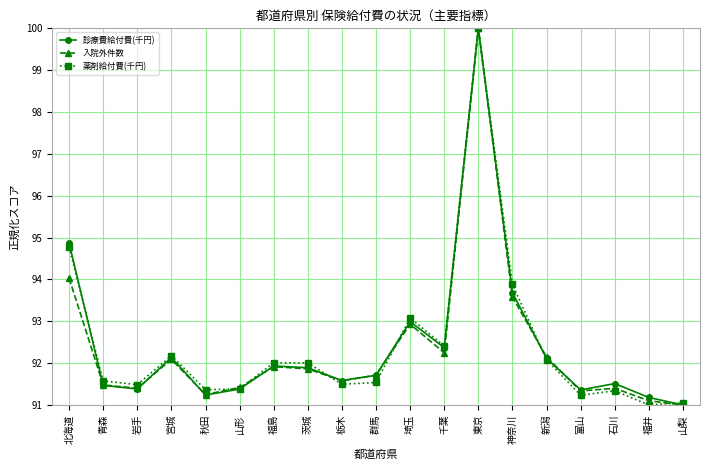

What is the label of the 8th point from the left?

茨城